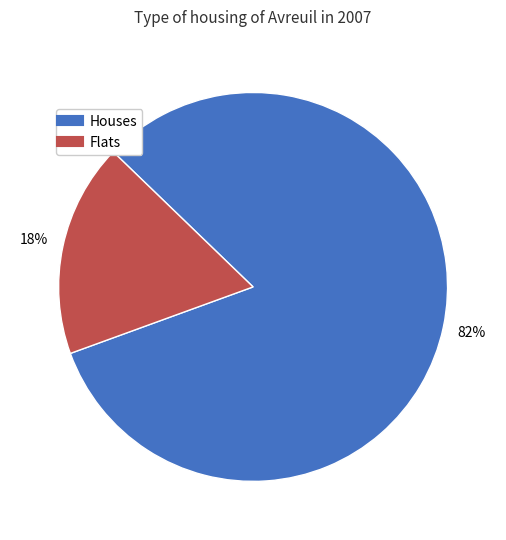

Is there a majority slice in this chart?

Yes